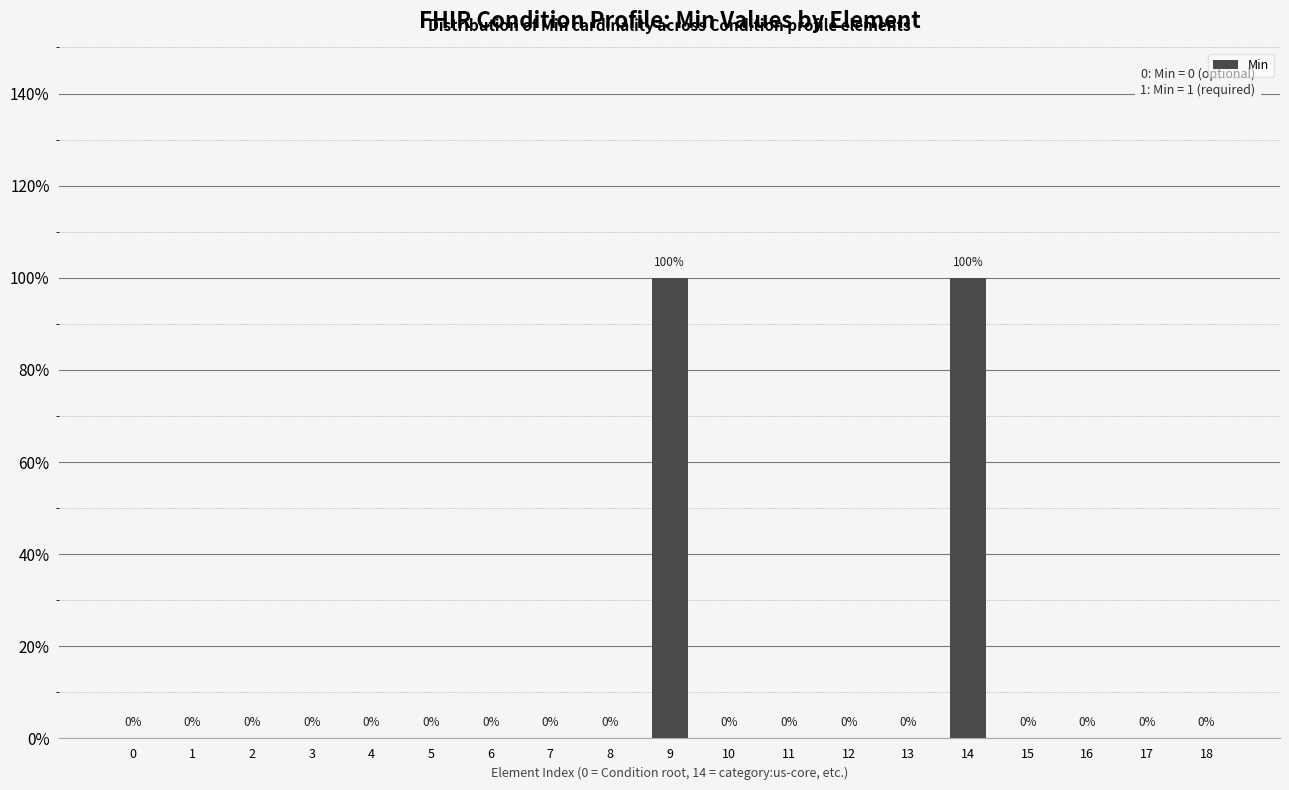

Reading right to left, transcribe all the data shown in this chart.

0	0	0	0	1	0	0	0	0	1	0	0	0	0	0	0	0	0	0